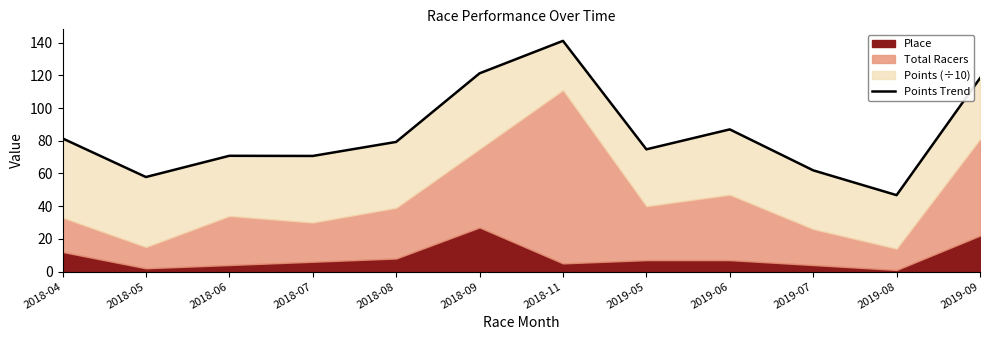

What is the difference between the second highest and minimum values?

74.5